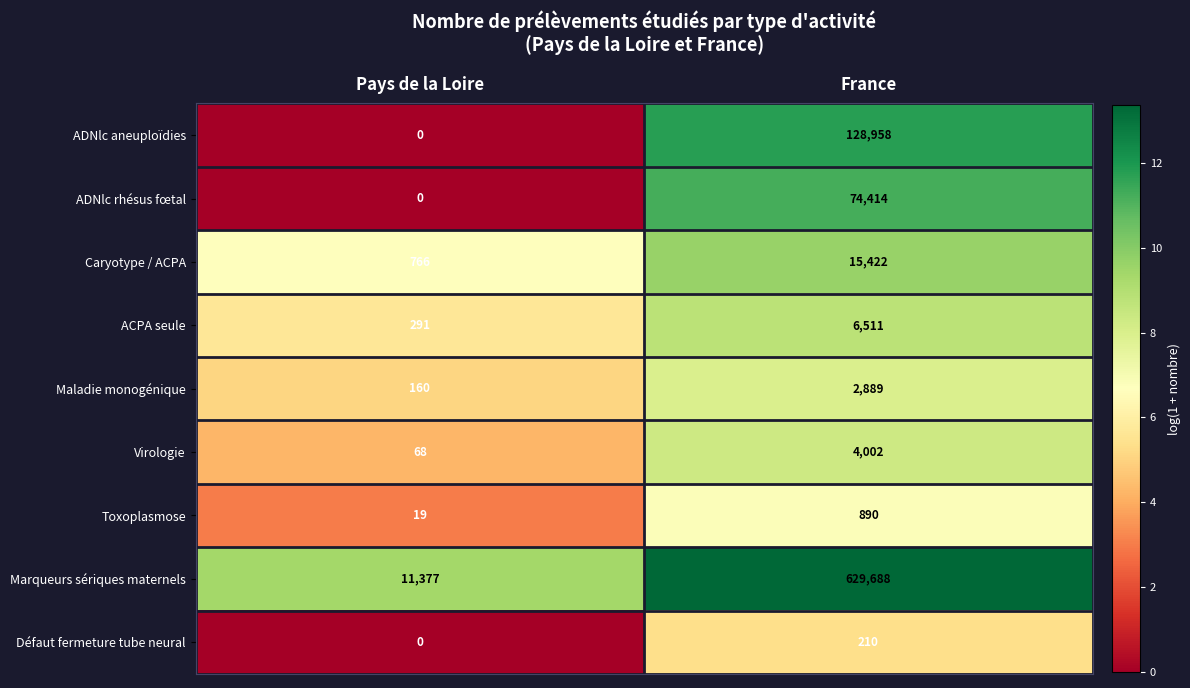

Reading left to right, extract all data points from this chart.

ADNlc aneuploïdies: Pays de la Loire=0	France=128958
ADNlc rhésus fœtal: Pays de la Loire=0	France=74414
Caryotype / ACPA: Pays de la Loire=766	France=15422
ACPA seule: Pays de la Loire=291	France=6511
Maladie monogénique: Pays de la Loire=160	France=2889
Virologie: Pays de la Loire=68	France=4002
Toxoplasmose: Pays de la Loire=19	France=890
Marqueurs sériques maternels: Pays de la Loire=11377	France=629688
Défaut fermeture tube neural: Pays de la Loire=0	France=210